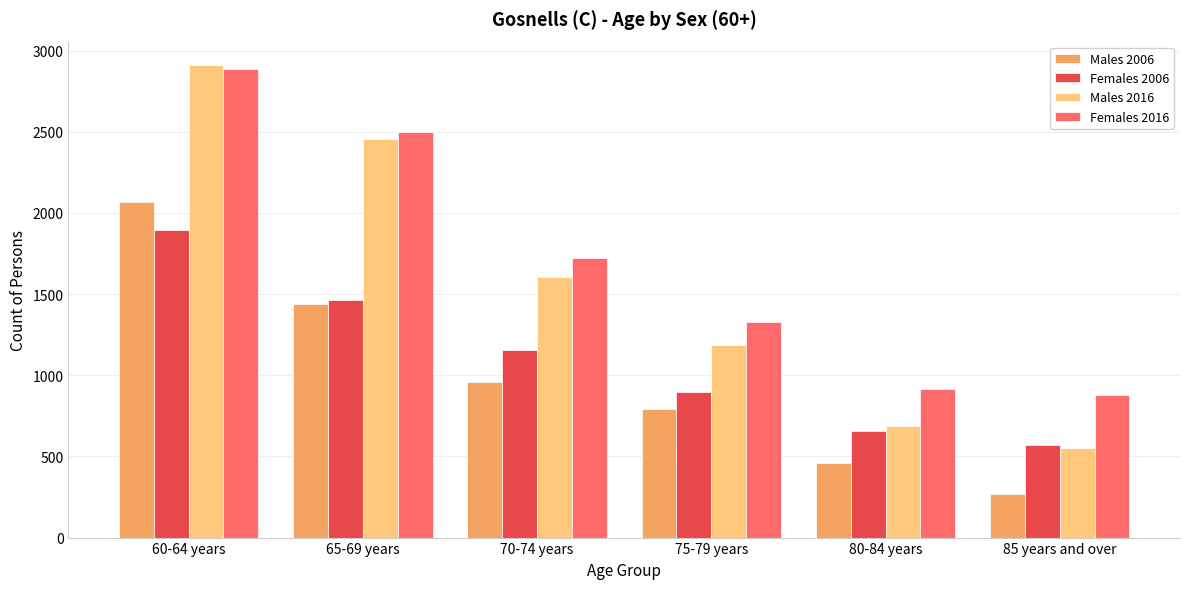

What are all the series names shown in the legend?

Males 2006, Females 2006, Males 2016, Females 2016